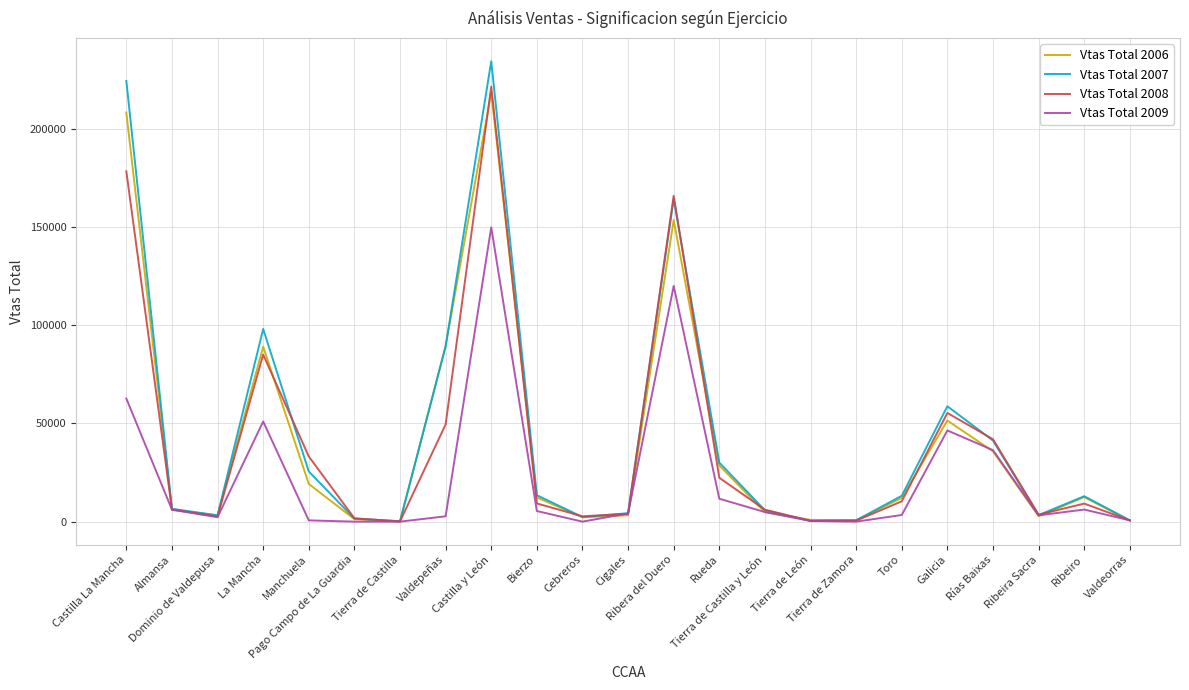

Where is the first local minimum for Vtas Total 2006?

Dominio de Valdepusa